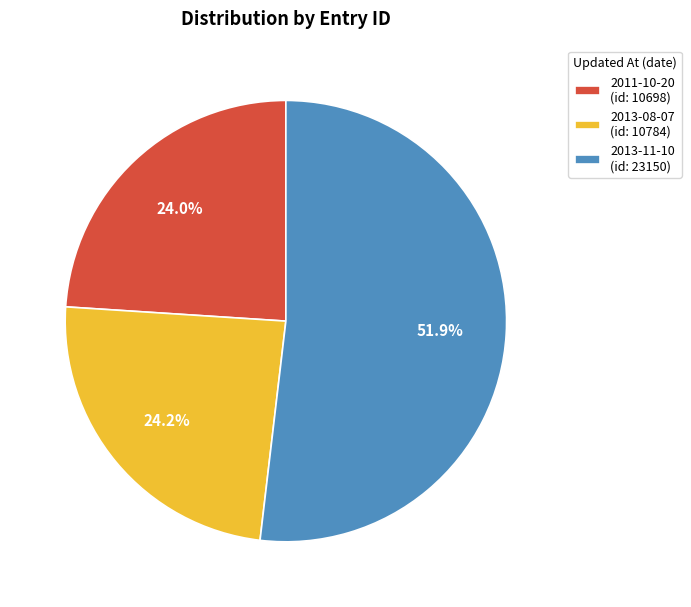

Which category accounts for the majority?

2013-11-10